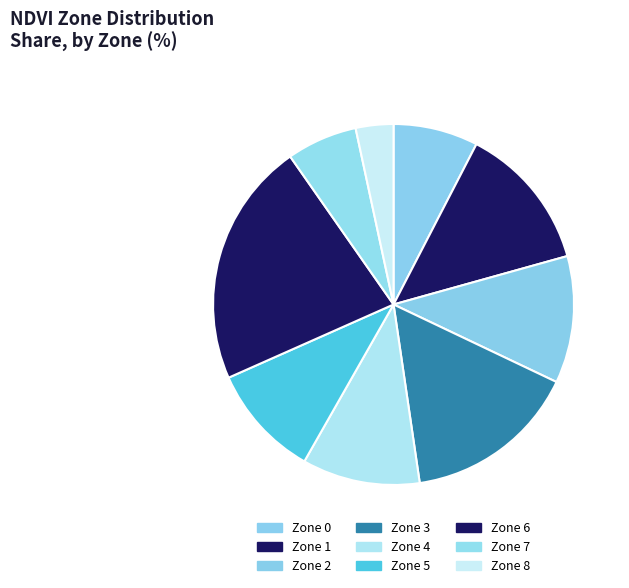

To the nearest percent, what portion does Zone 1 represent?

13%